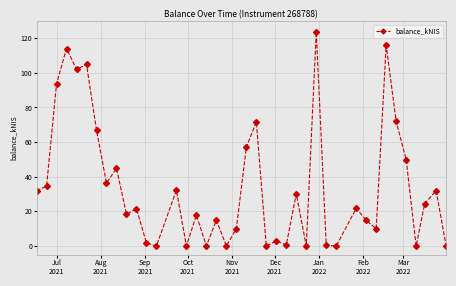

How many data points does each series have?

40